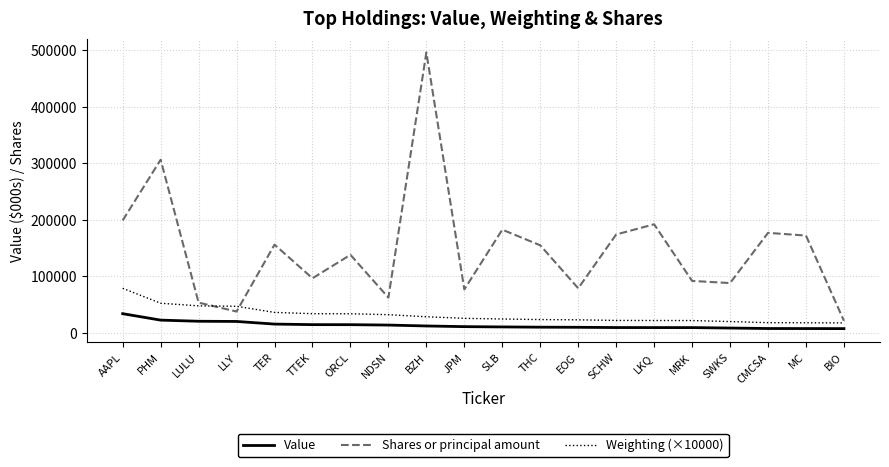

Is it true that Weighting (×10000) equals 47980.0 at LULU?

True